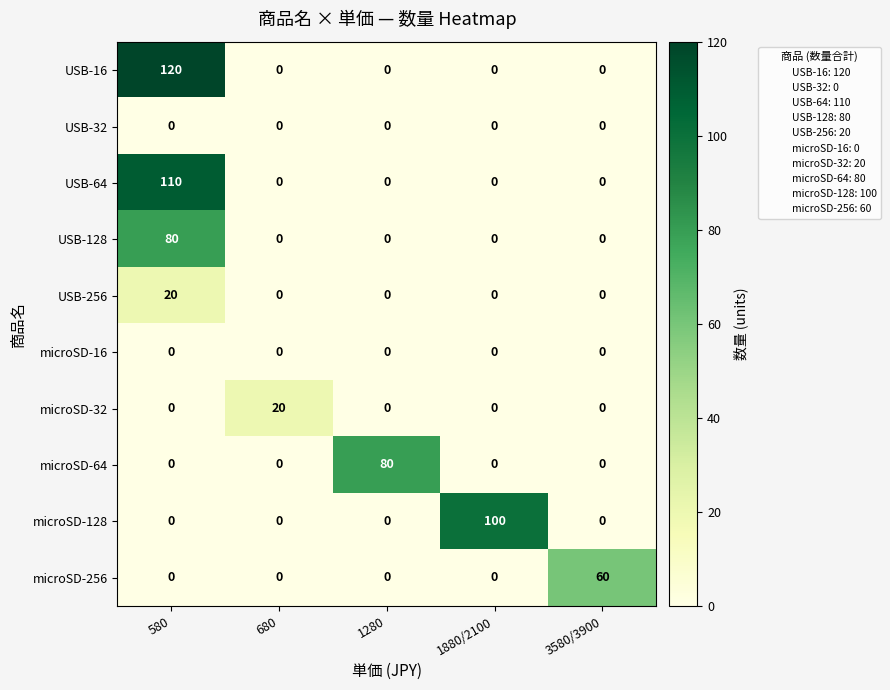

Which series has the largest range (max minus min)?

USB-16